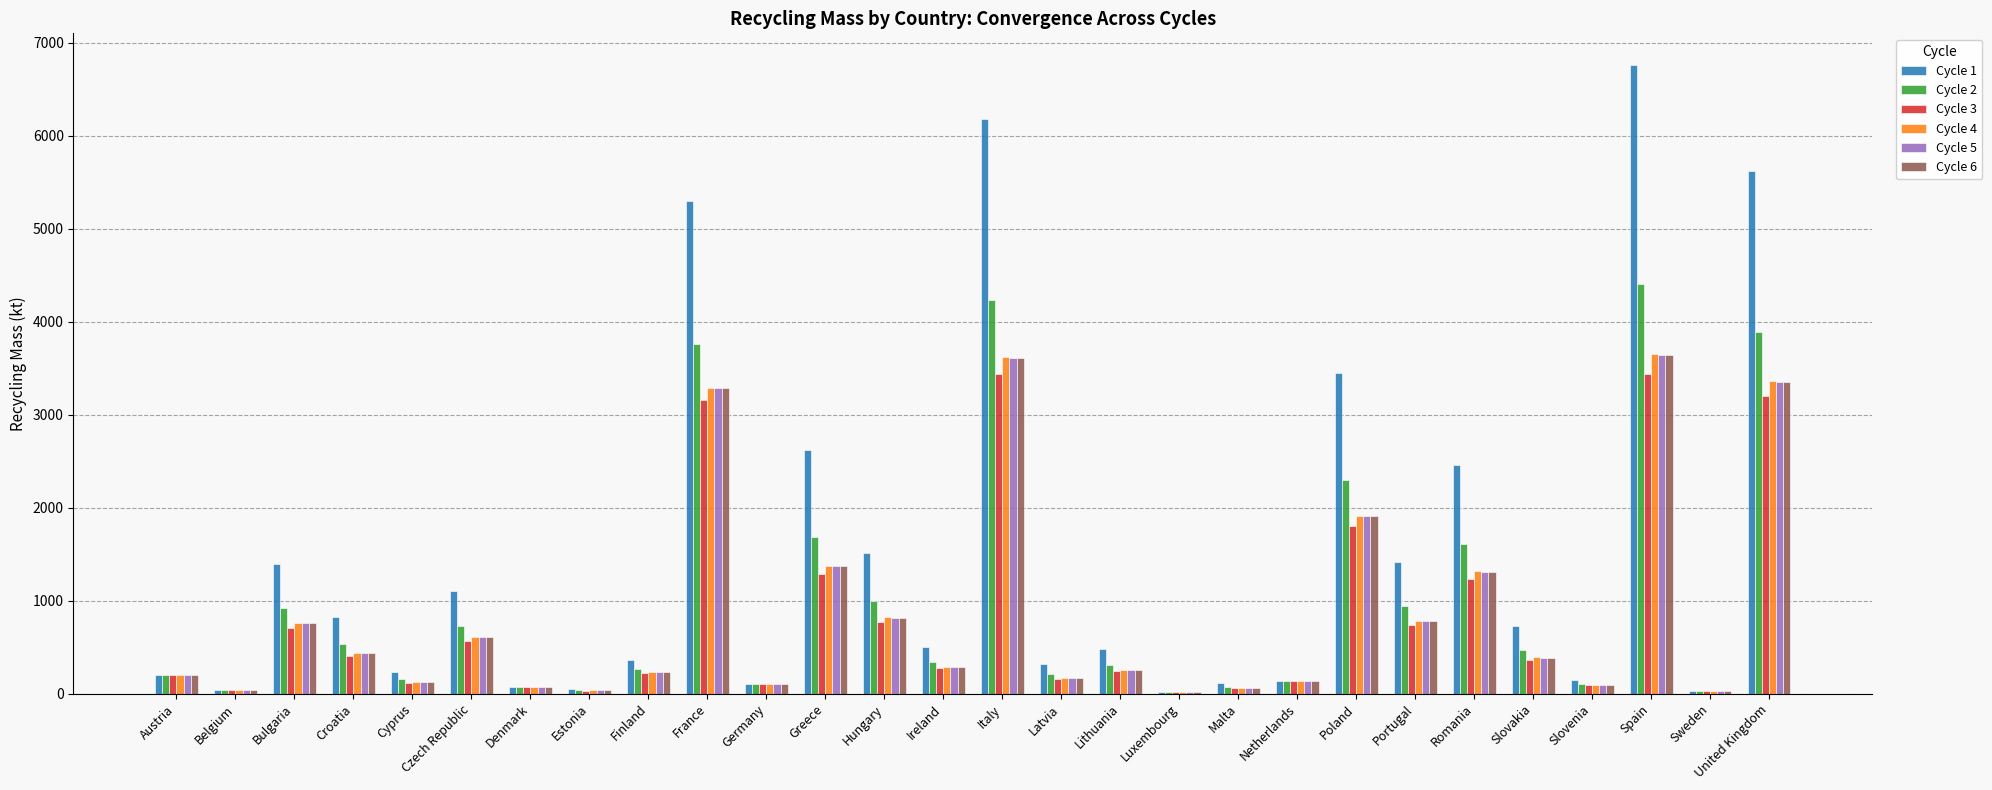

What is the sum of all Cycle 6 values?

24102.9